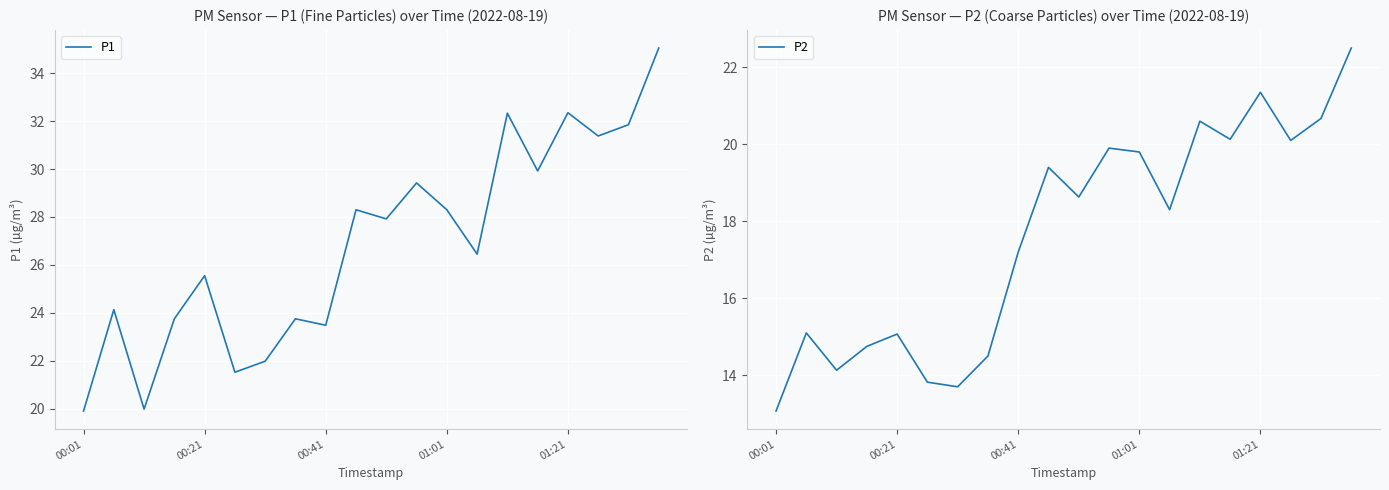

What is the value of the P1 point at the 2nd from the left?

24.1